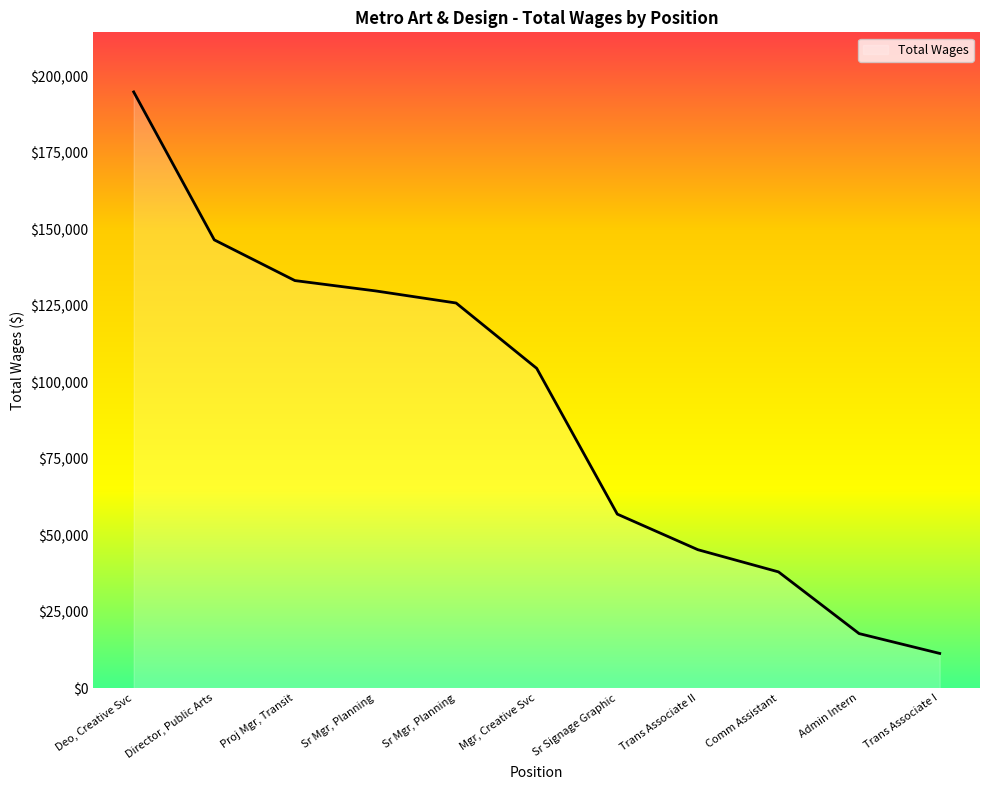

What is the maximum value shown in the chart?

194975